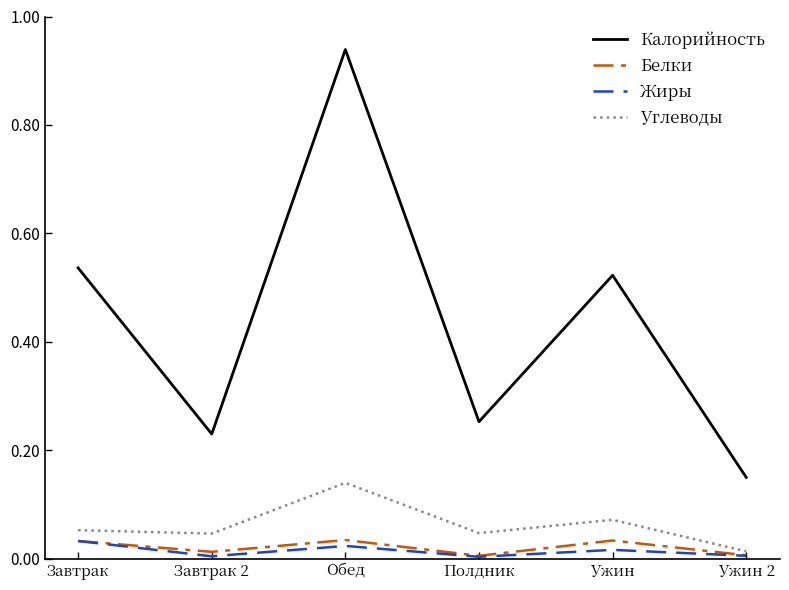

The value of Белки at Полдник is 0.0. True or false?

True